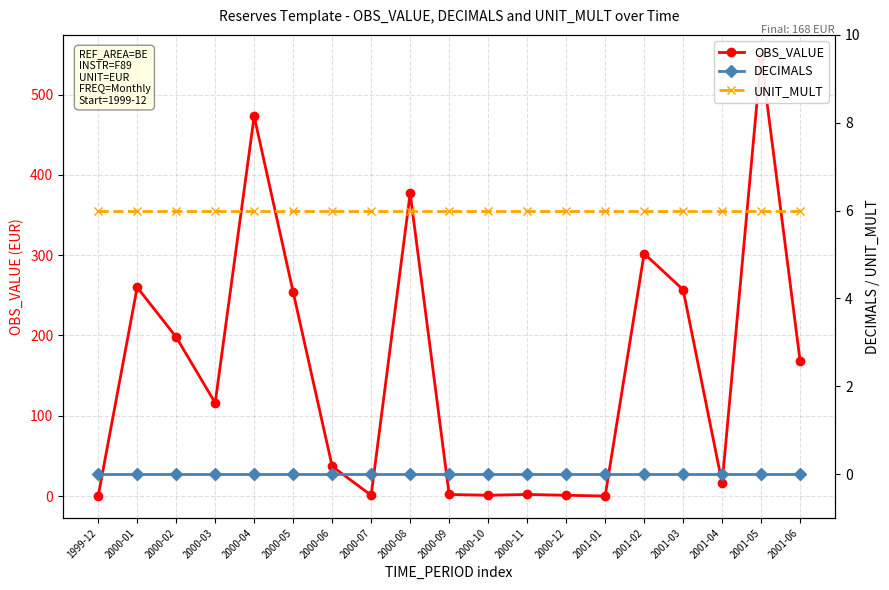

At which category is the sum across all series the highest?

2001-05